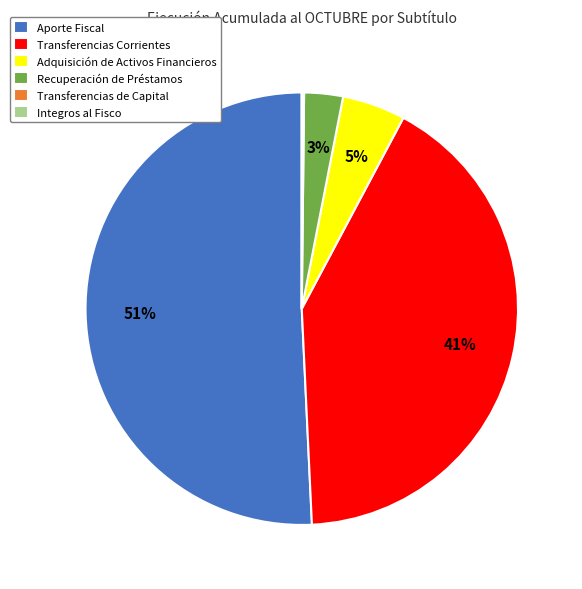

Do Adquisición de Activos Financieros and Recuperación de Préstamos together represent more than half of the pie?

No